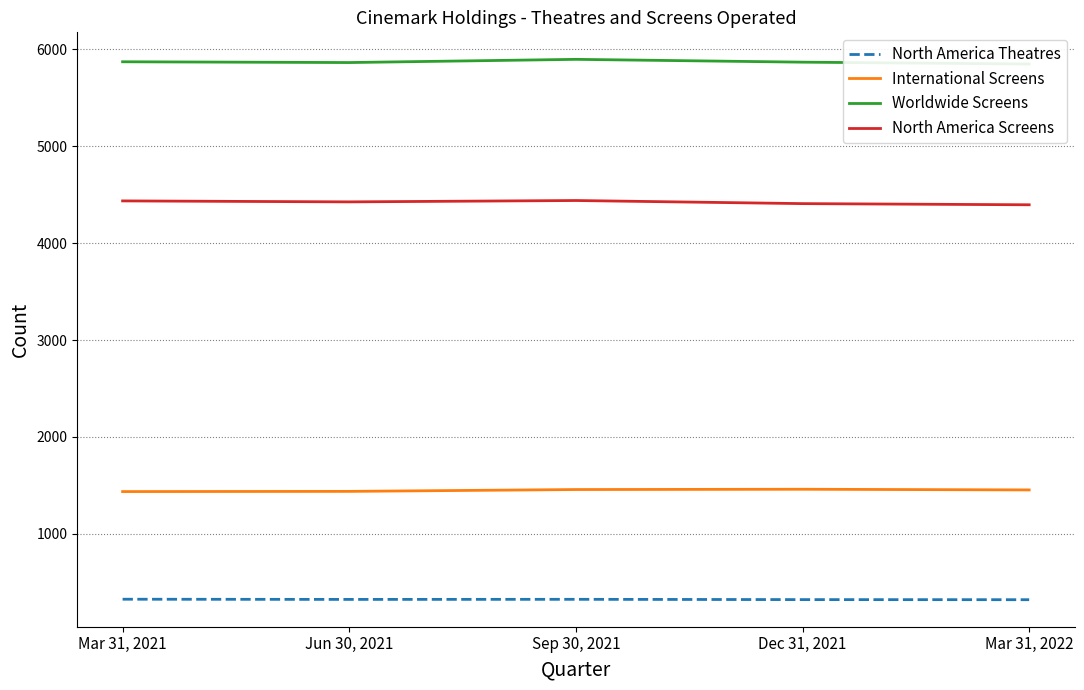

Is this an area chart (filled region under the line)?

No